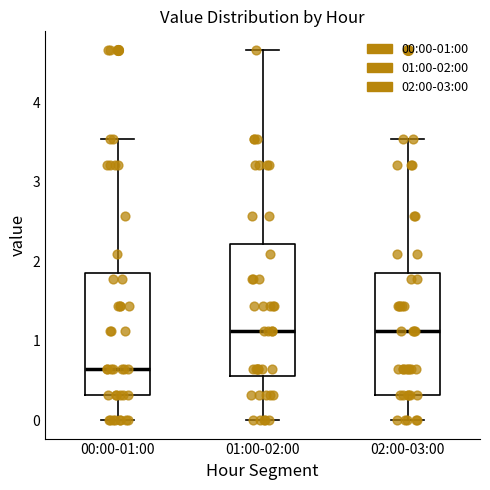

Reading left to right, transcribe this box plot: for each box, give where its median line is, the range the box spans, and where its two whiskers end, as read against the y-axis. The values are not printed on the chart, so give them approximately, as read against the axis.

00:00-01:00: median 0.6, box 0.3 to 1.9, whiskers 0.0 to 3.5
01:00-02:00: median 1.1, box 0.6 to 2.2, whiskers 0.0 to 4.7
02:00-03:00: median 1.1, box 0.3 to 1.9, whiskers 0.0 to 3.5